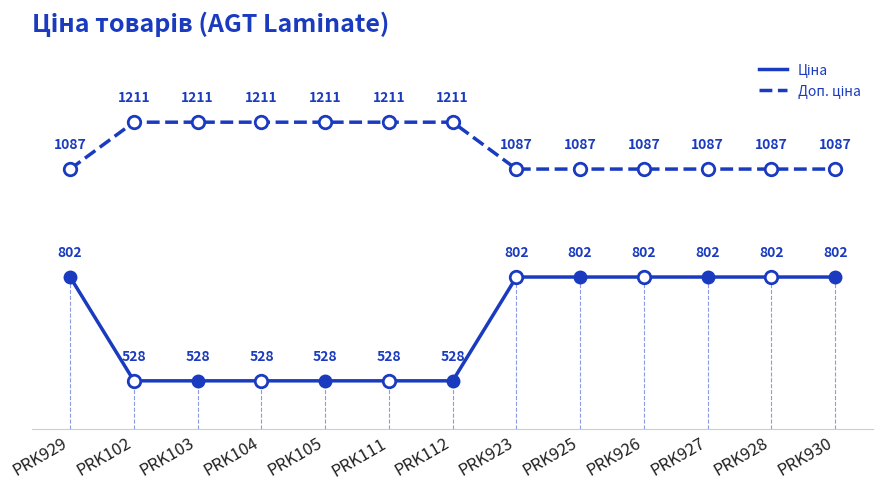

What is the maximum value shown in the chart?

1210.7